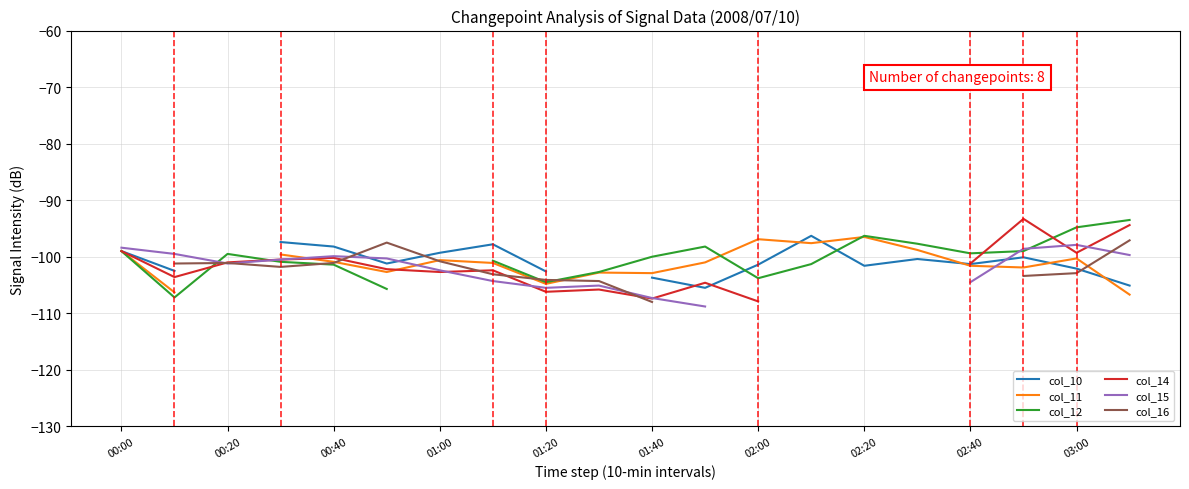

How many categories are shown in the chart?

20